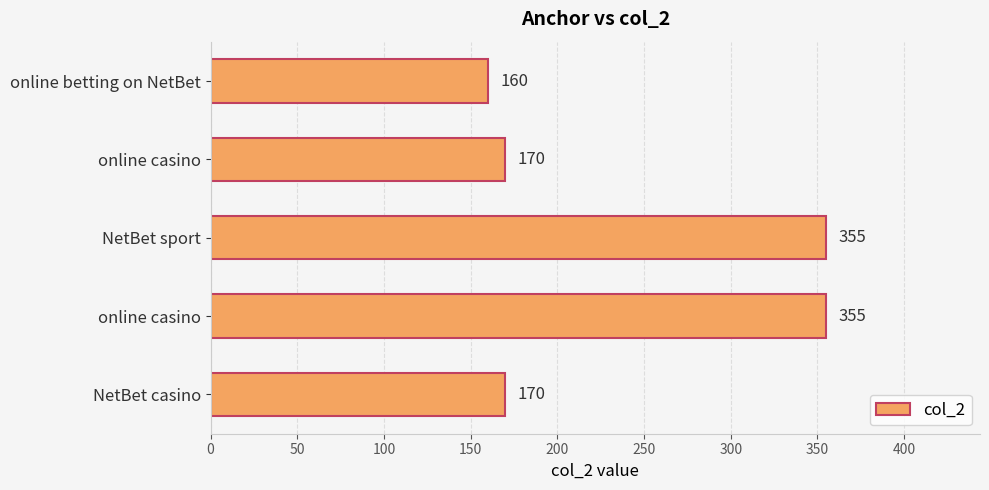

What is the greatest value displayed?

355